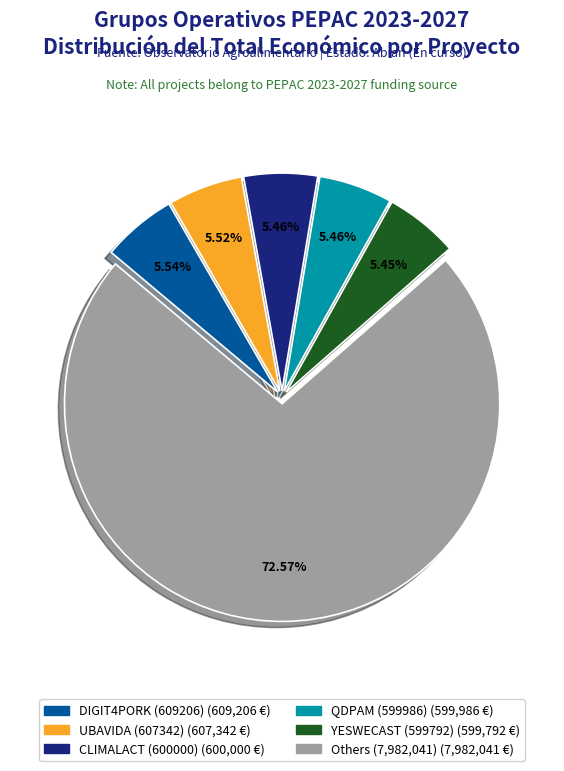

Is there a majority slice in this chart?

Yes